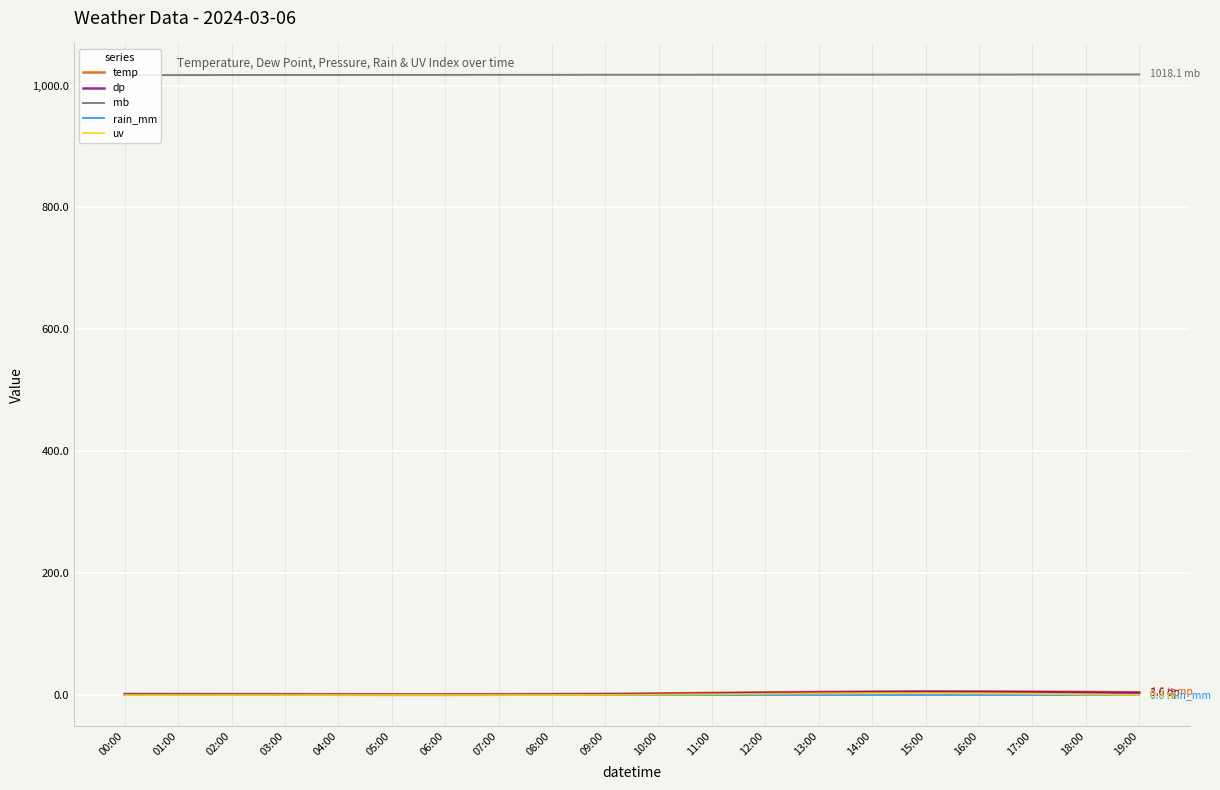

True or false: rain_mm and mb intersect in this chart.

False